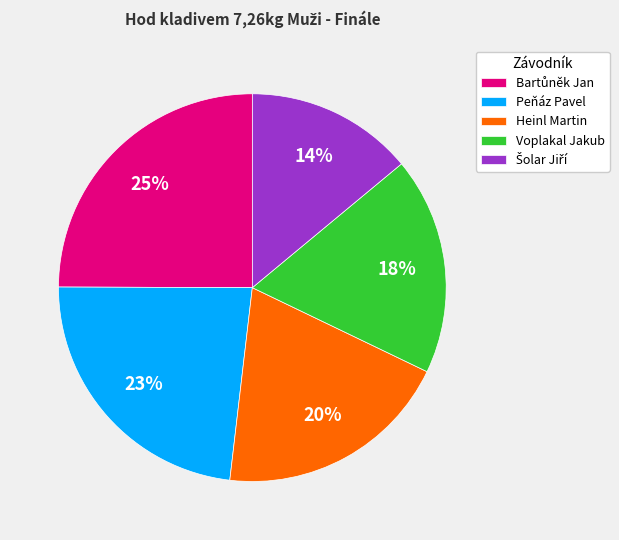

True or false: Peňáz Pavel accounts for 23% of the total.

True